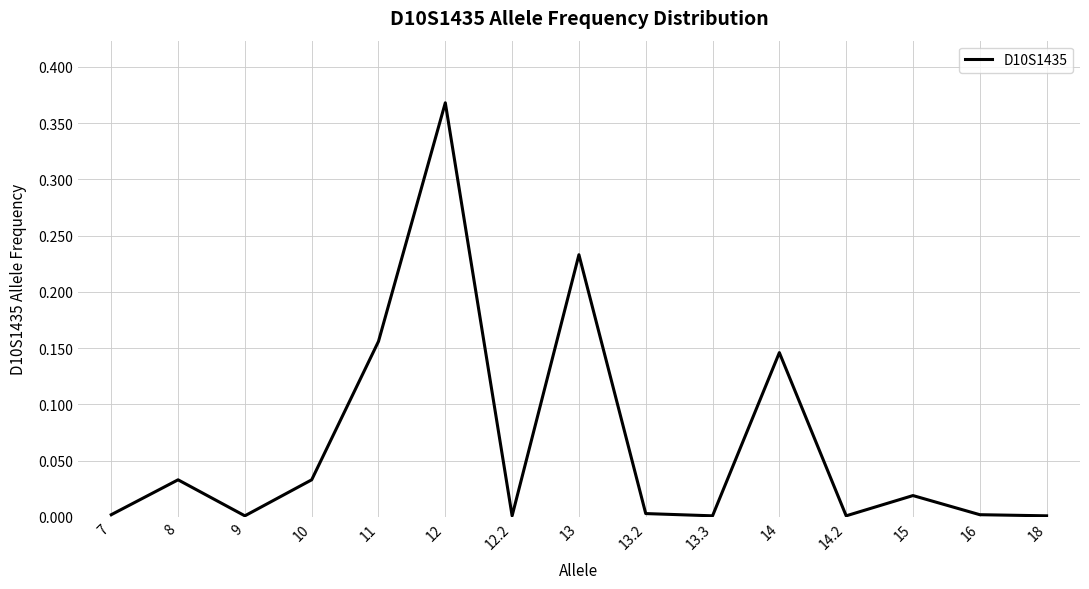

The chart shows a value of 0.0 at 7. True or false?

True